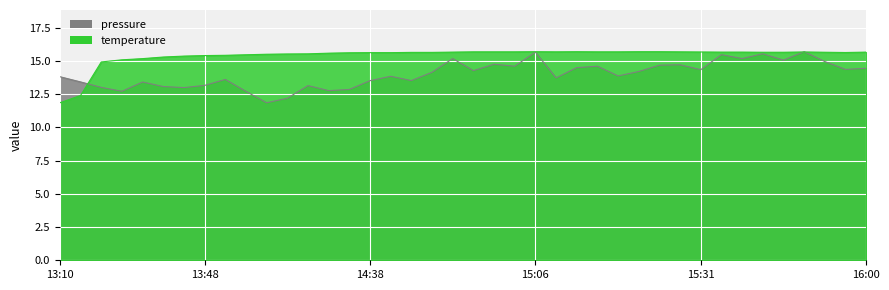

Rank the series by their average value, from highest to lowest.

temperature, pressure